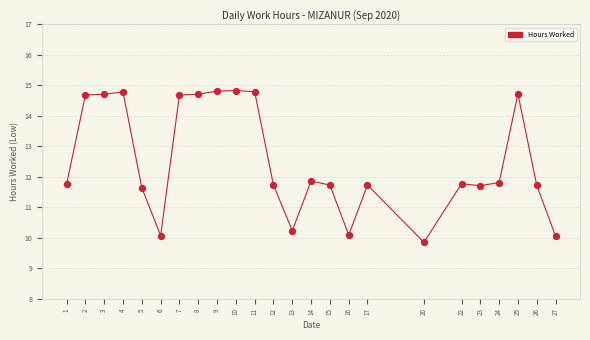

What is the range of Y values (max minus min)?

5.0